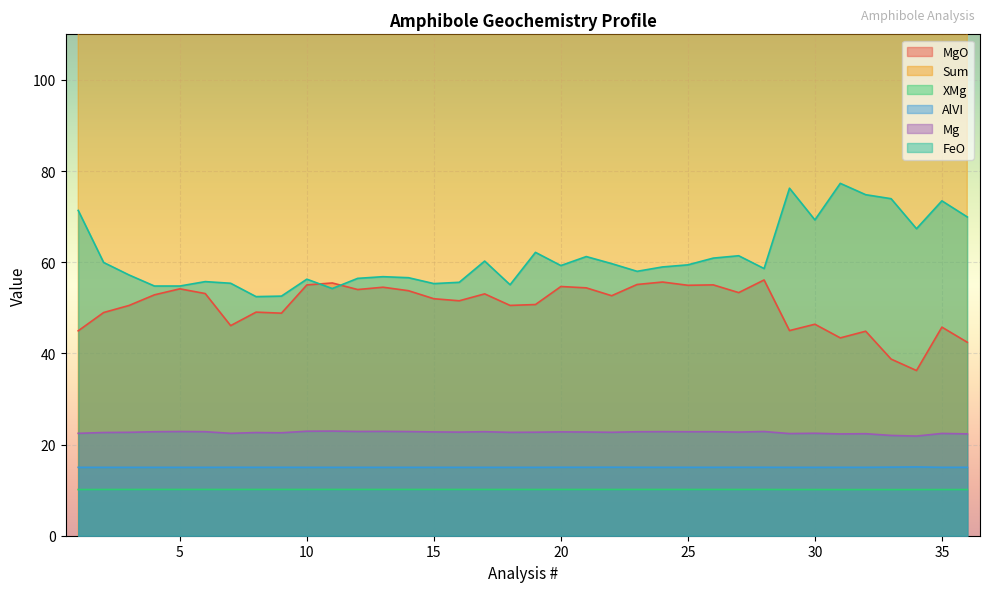

How many distinct data groups are displayed?

6